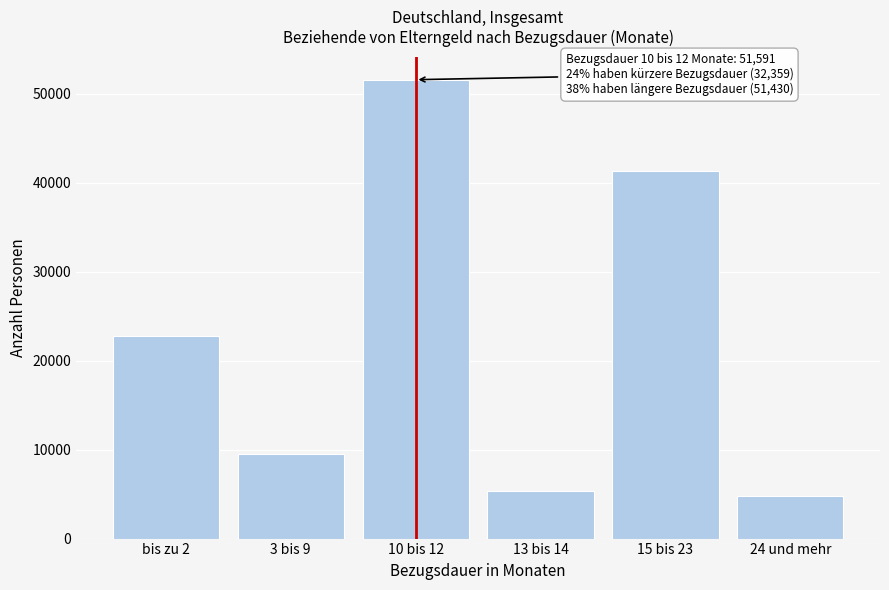

Reading right to left, list all the values displayed in this chart.

4732	41381	5317	51591	9530	22829